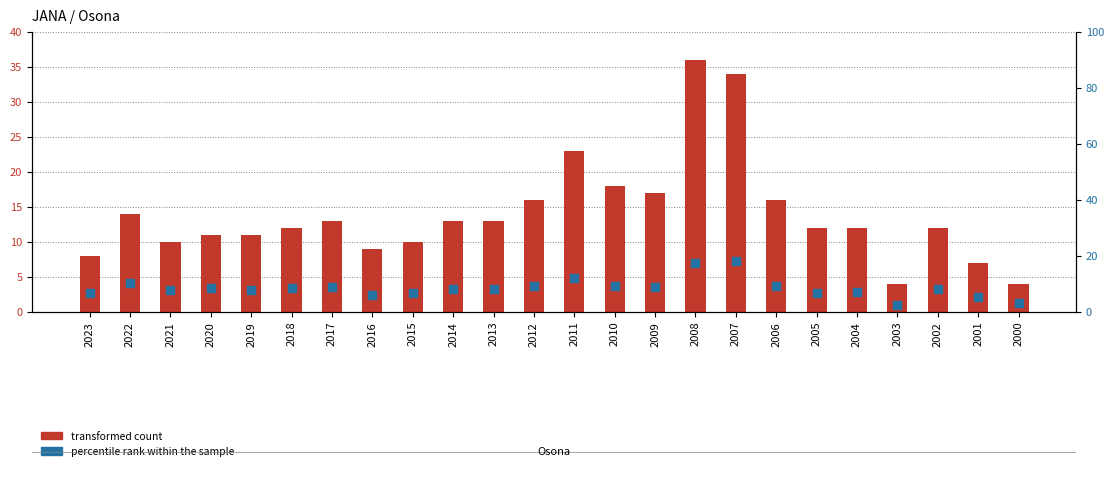

What is the total value across all series at 2000?

7.1